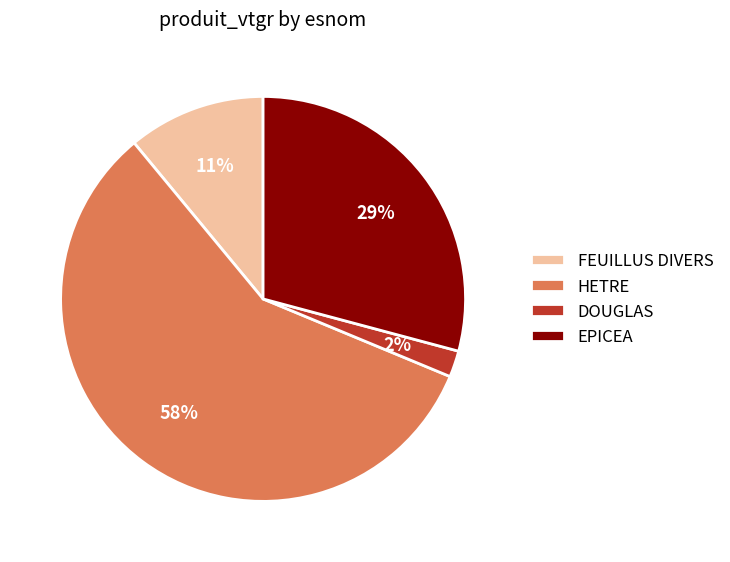

To the nearest percent, what percentage of the pie is FEUILLUS DIVERS?

11%